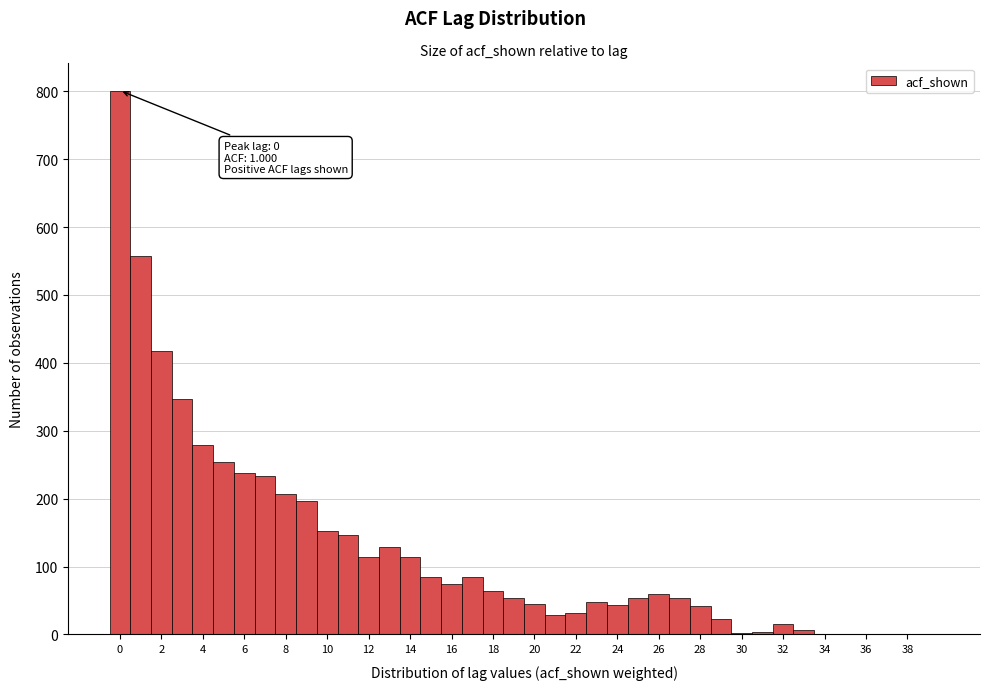

Over which range of the x-axis is the bar tallest?

-0.5 to 0.5